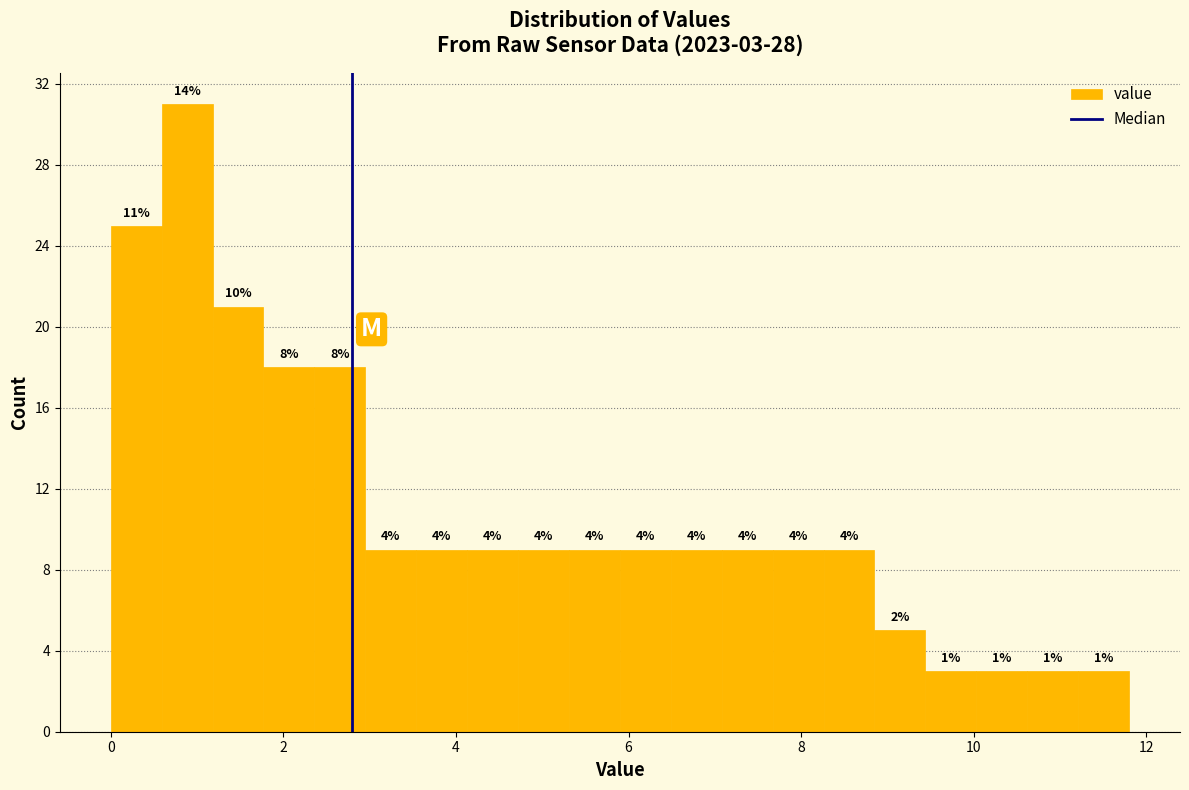

Read against the x-axis, roughly where is the centre of the tallest bar?

0.8